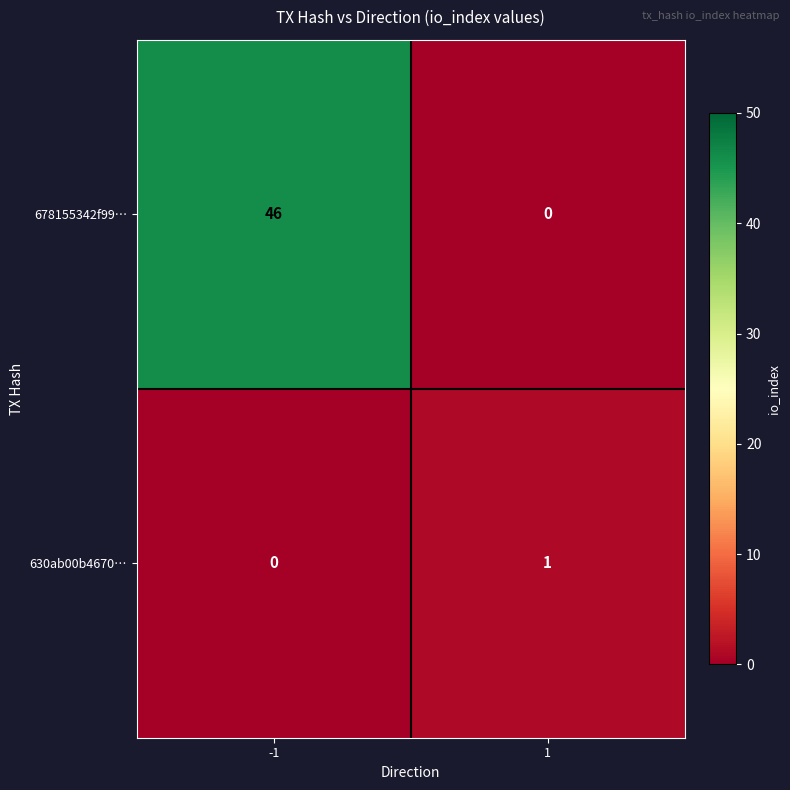

Between -1 and 1, which series saw the biggest shift?

678155342f99…